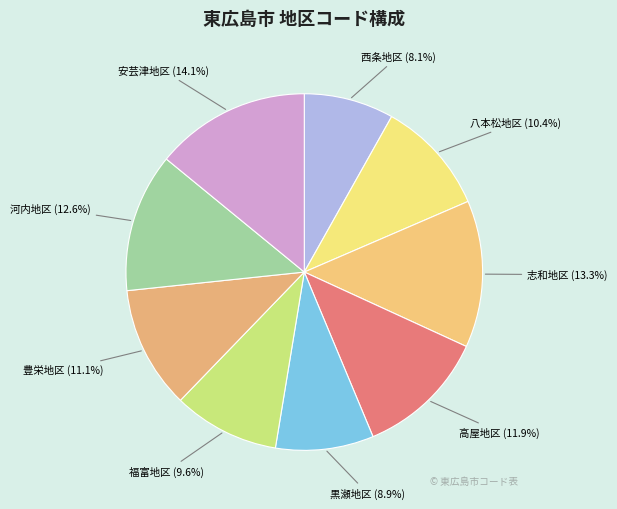

What is the smallest slice in the pie chart?

西条地区